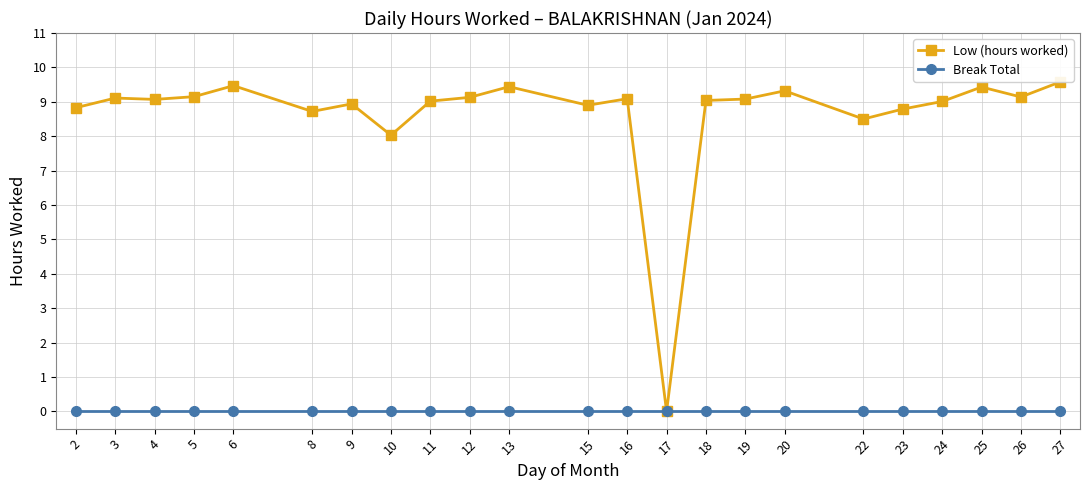

Is it true that Low (hours worked) equals 9.1 at 3?

True